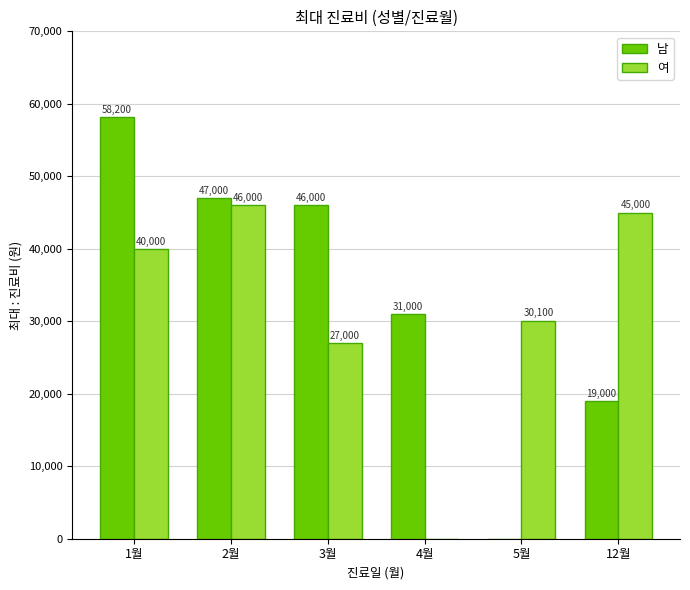

What is the maximum value for 여?

46000